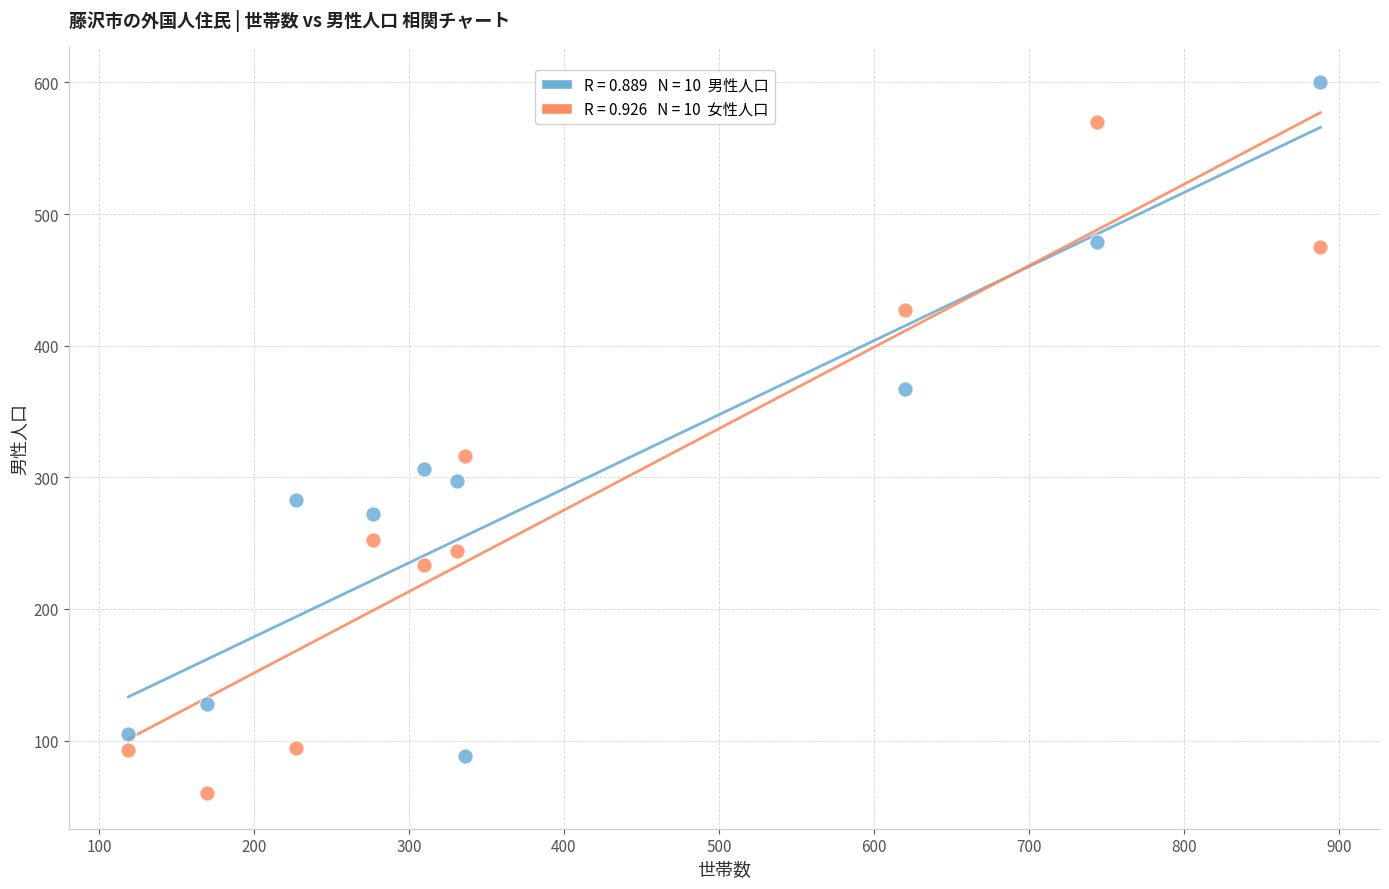

Across all data points, what is the range of X values (max minus min)?

769